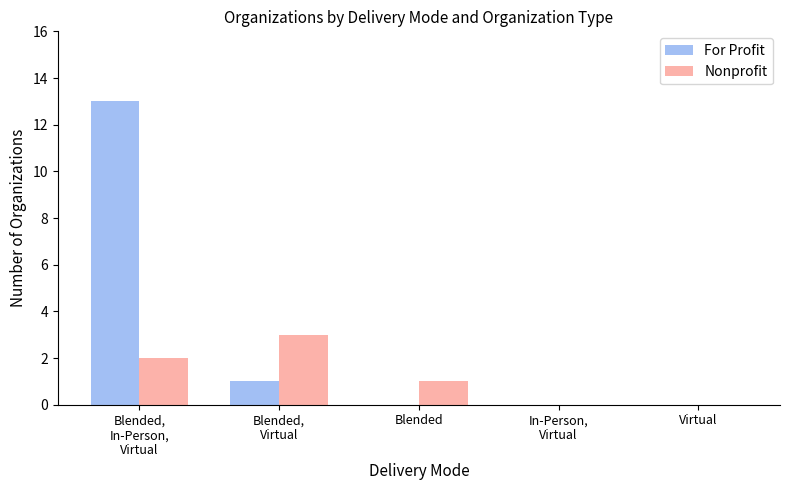

Which series has the largest total across all categories?

For Profit